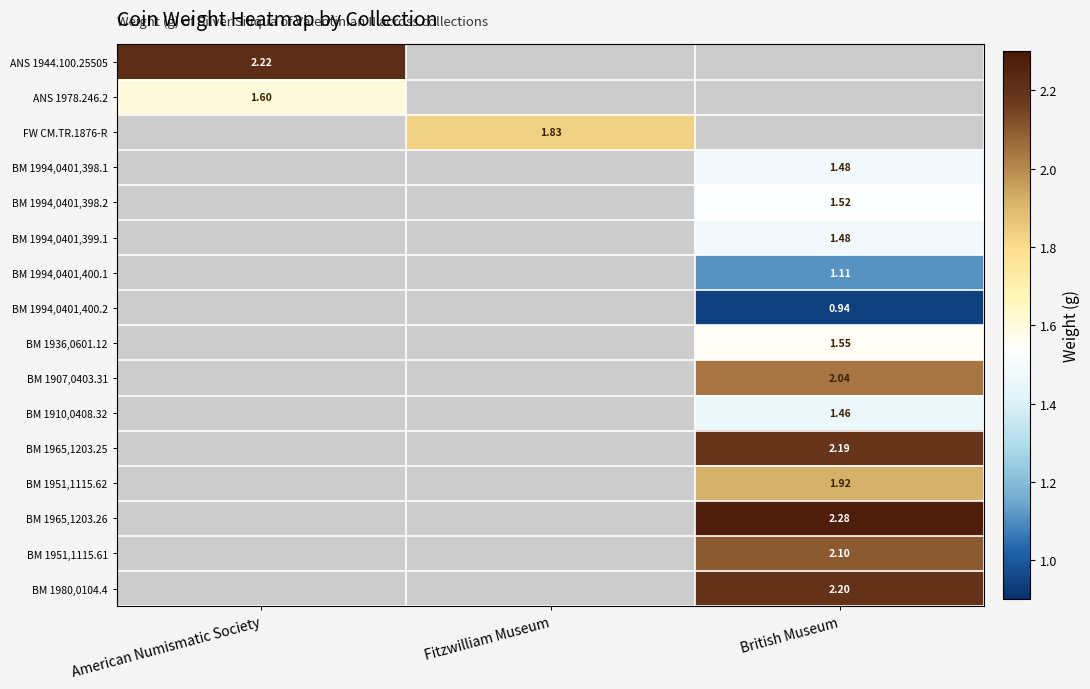

The value of BM 1936,0601.12 at British Museum is 0.3. True or false?

False